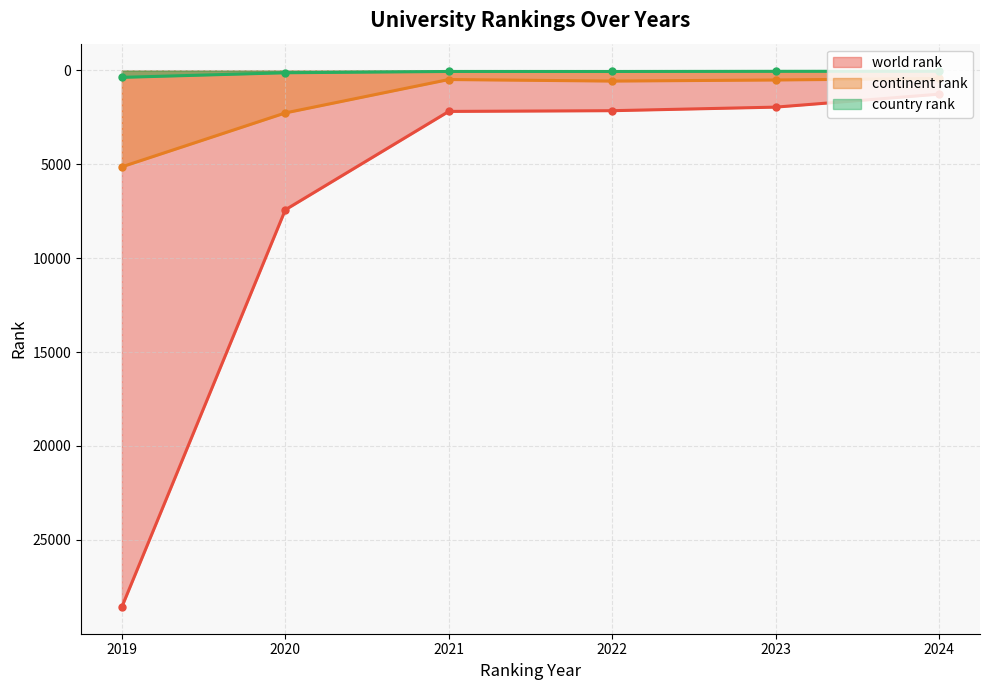

Which series has the largest total across all categories?

world rank